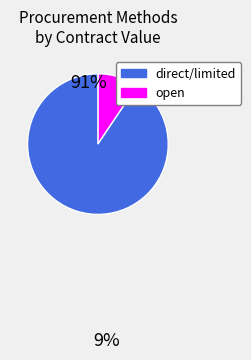

Which has a higher value, direct or open?

open